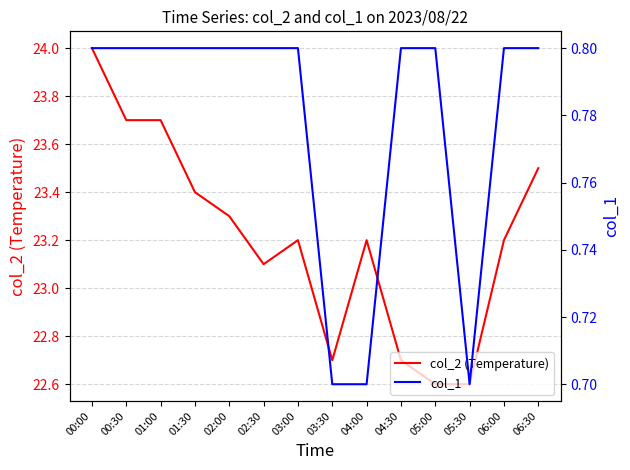

Rank the series at 03:00 from lowest to highest value.

col_1, col_2 (Temperature)